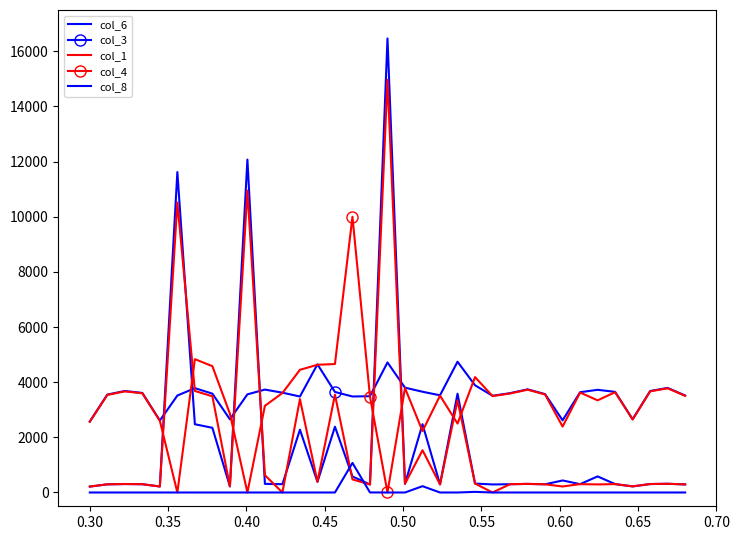

What is the highest value of the col_6 series?

16468.0